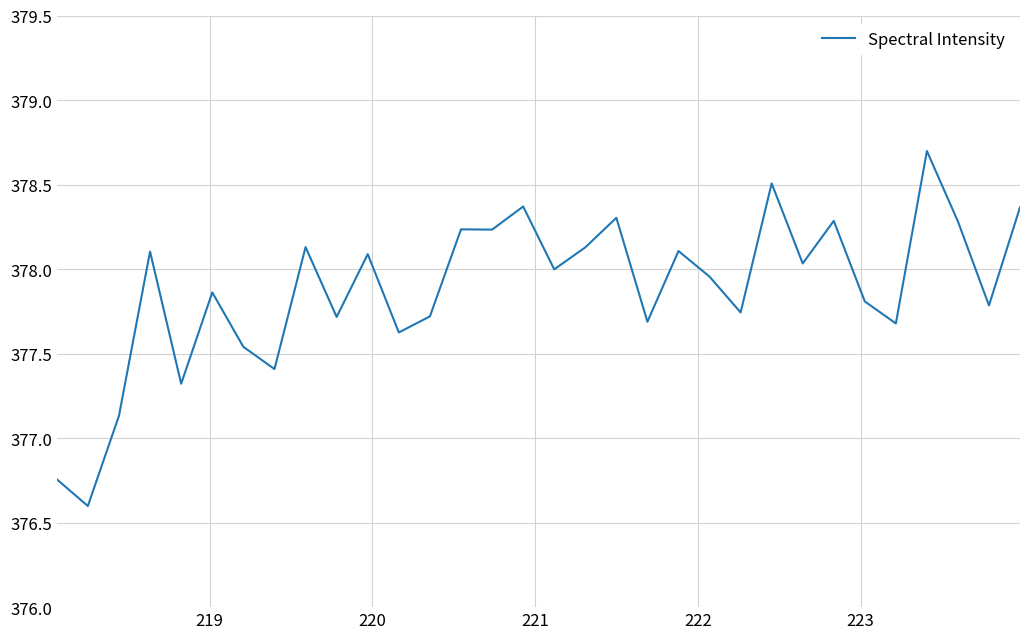

How many lines are shown in the chart?

1